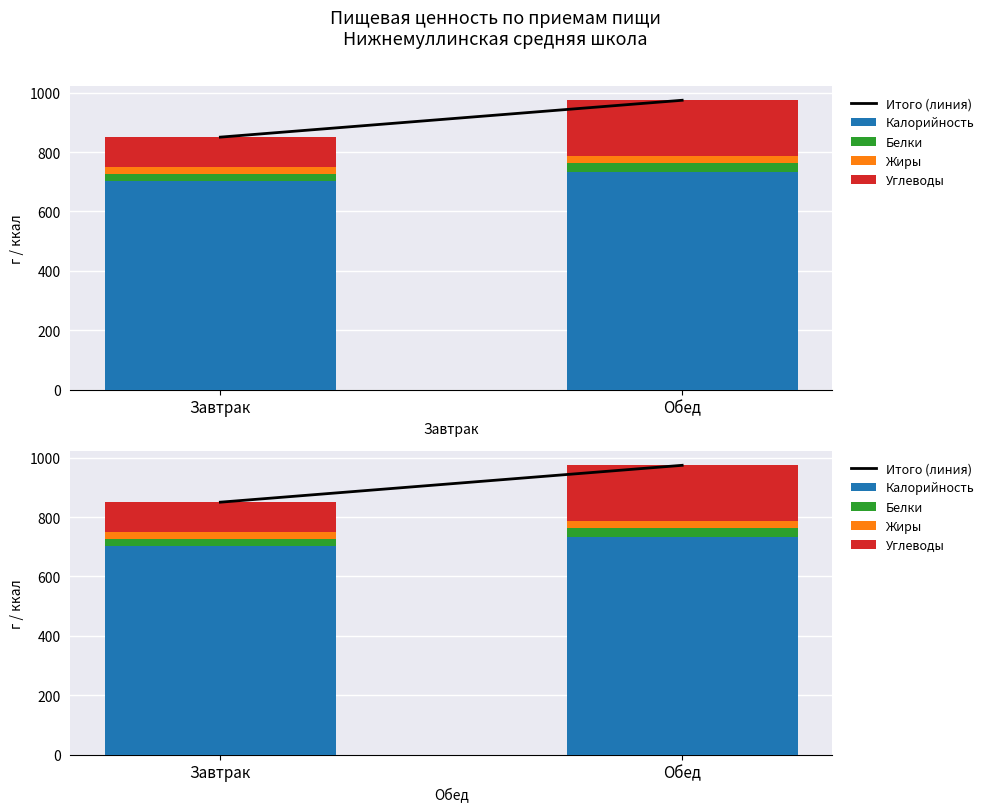

What is the total value across all series at Завтрак?

1700.3